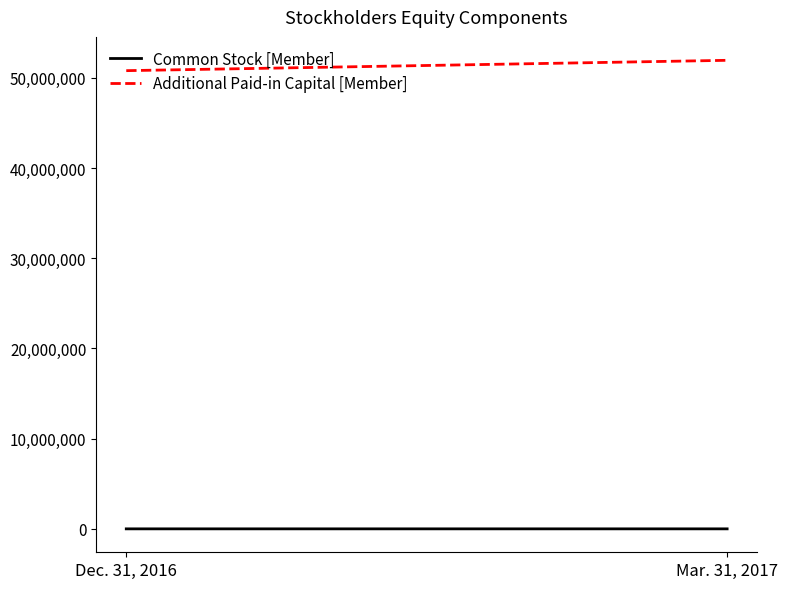

Count the number of categories in the chart.

2